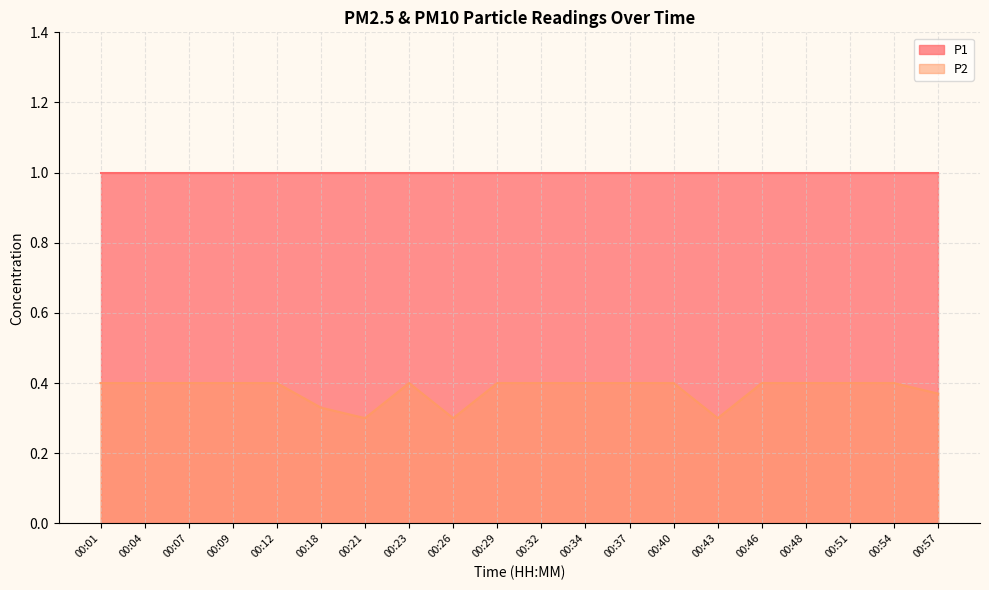

Rank the categories by value from lowest to highest.

00:21, 00:26, 00:43, 00:18, 00:57, 00:01, 00:04, 00:07, 00:09, 00:12, 00:23, 00:29, 00:32, 00:34, 00:37, 00:40, 00:46, 00:48, 00:51, 00:54